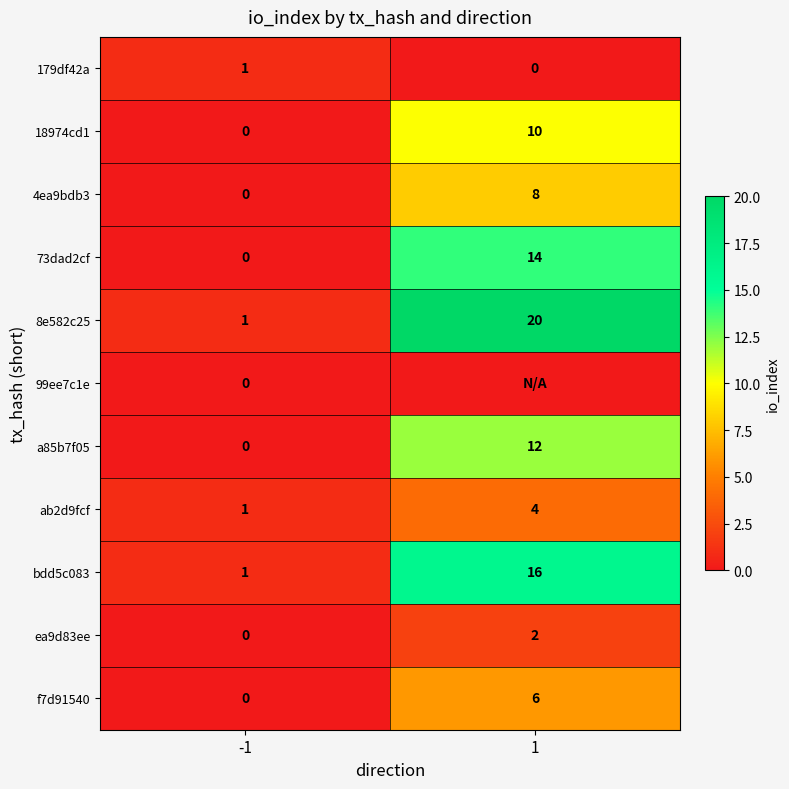

Is the value of f7d91540 at 1 greater than the value of a85b7f05 at -1?

Yes